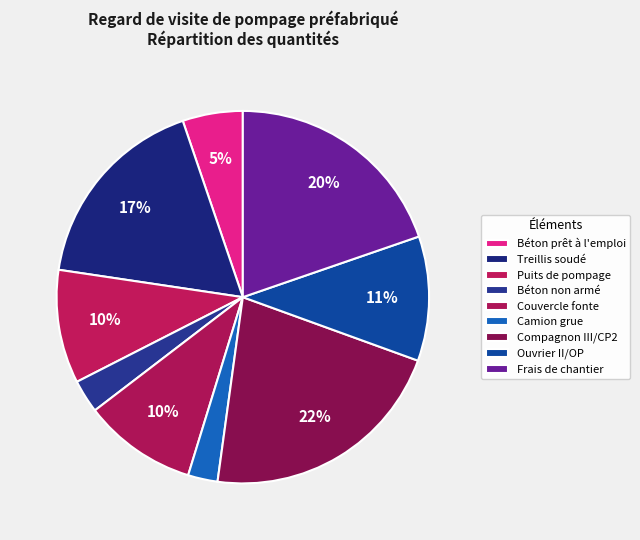

How many segments does this pie chart have?

9